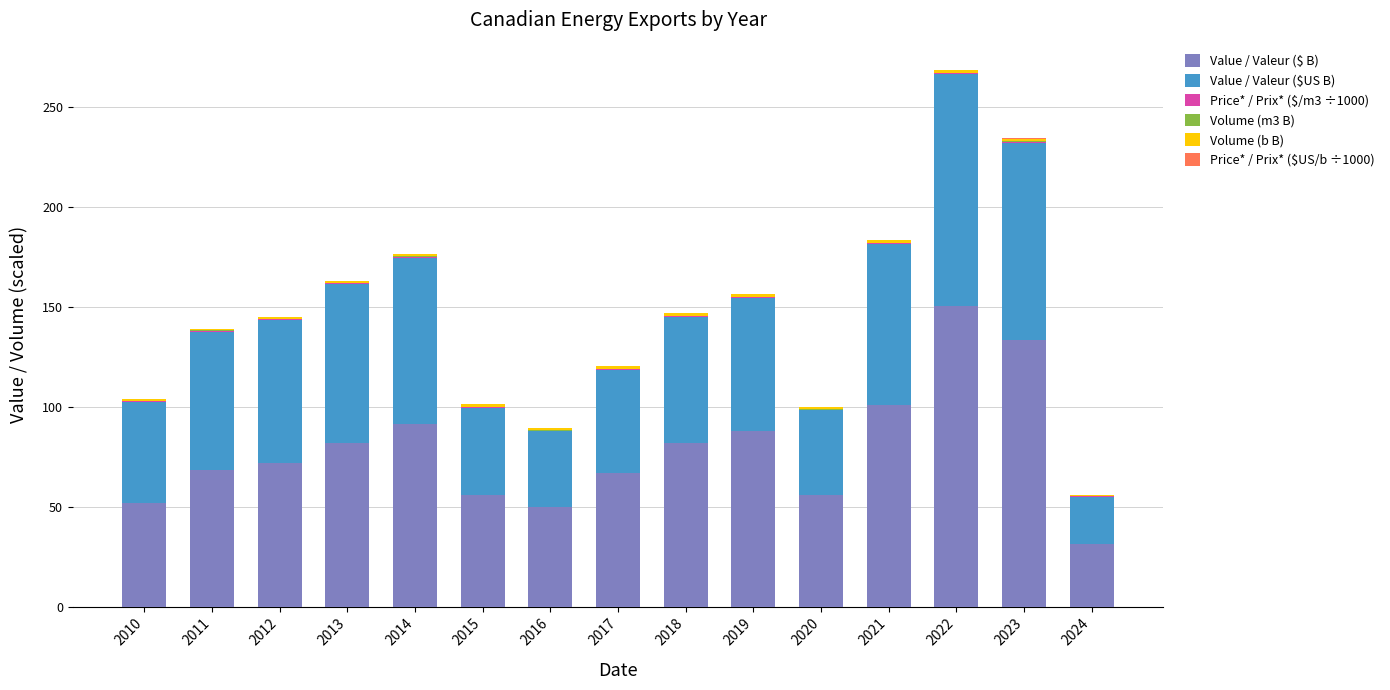

What is the sum of all Value / Valeur ($ B) values?

1179.7